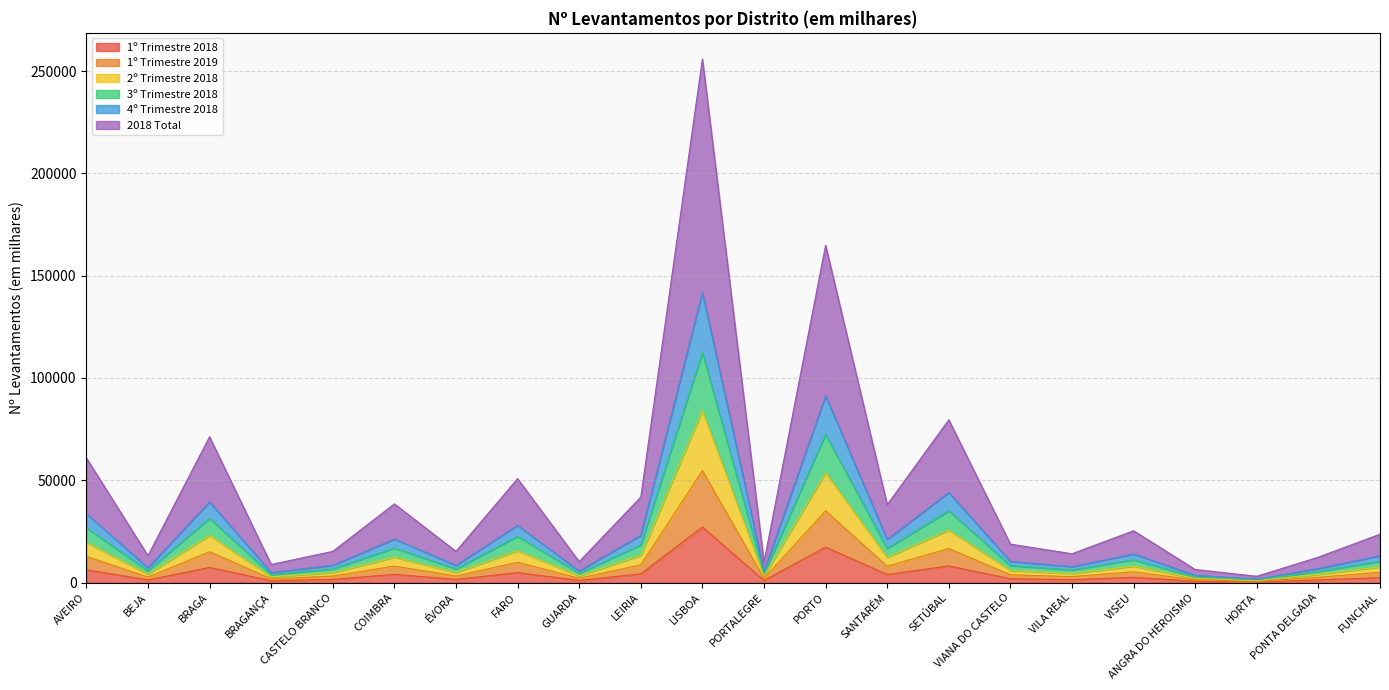

What position from the left is CASTELO BRANCO?

5